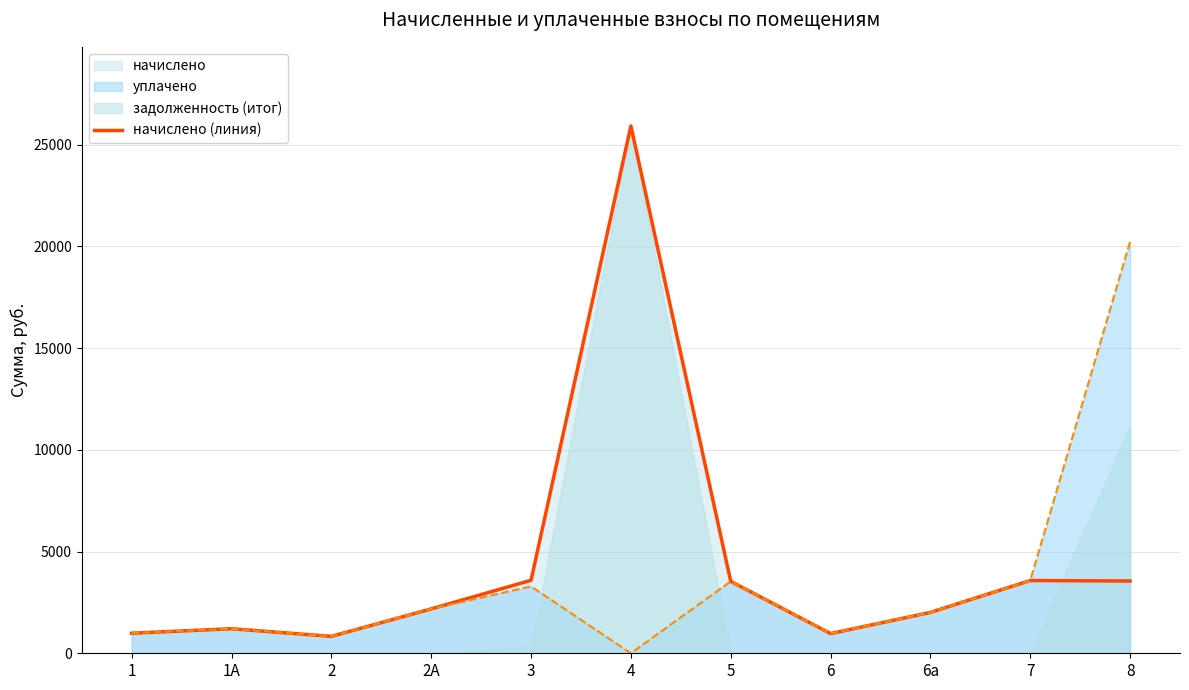

How many categories are shown in the chart?

11